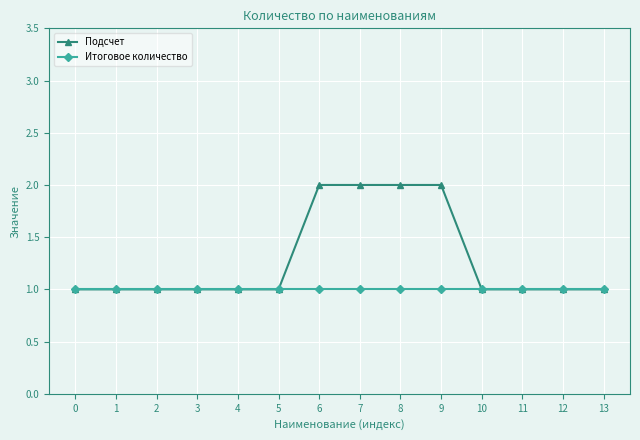

What is the value of the Подсчет point at the 3rd from the left?

1